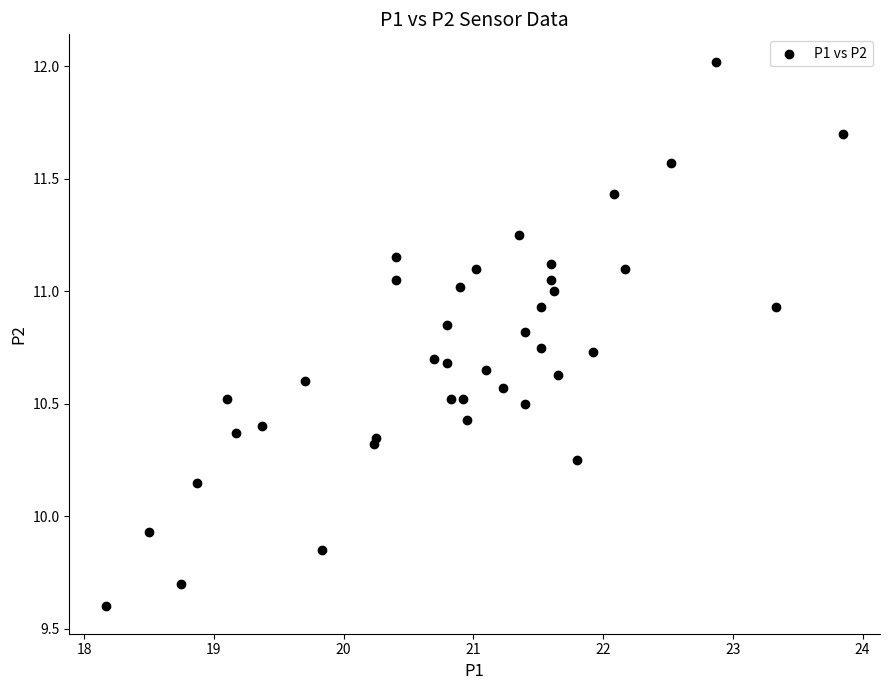

What is the range of Y values (max minus min)?

2.4